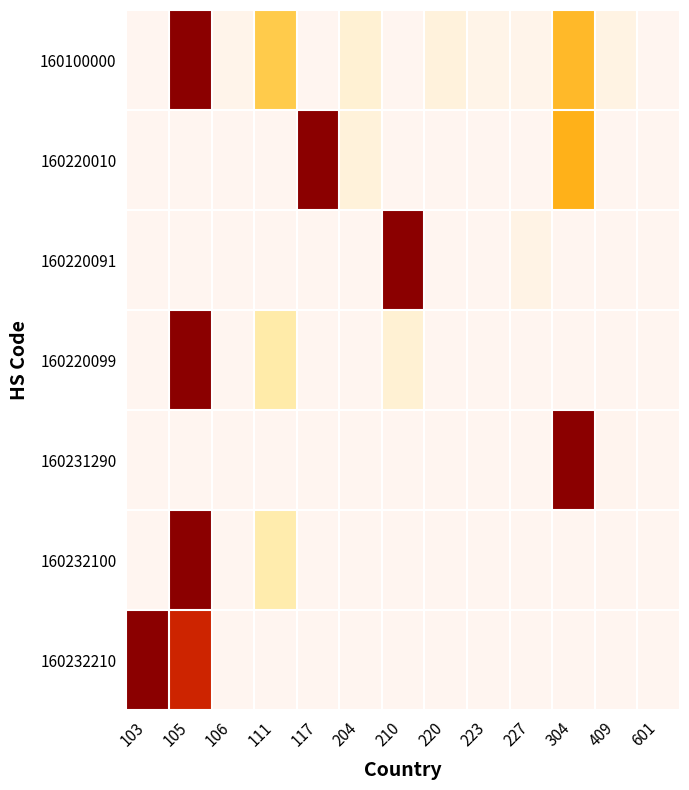

How many series are shown in this chart?

7